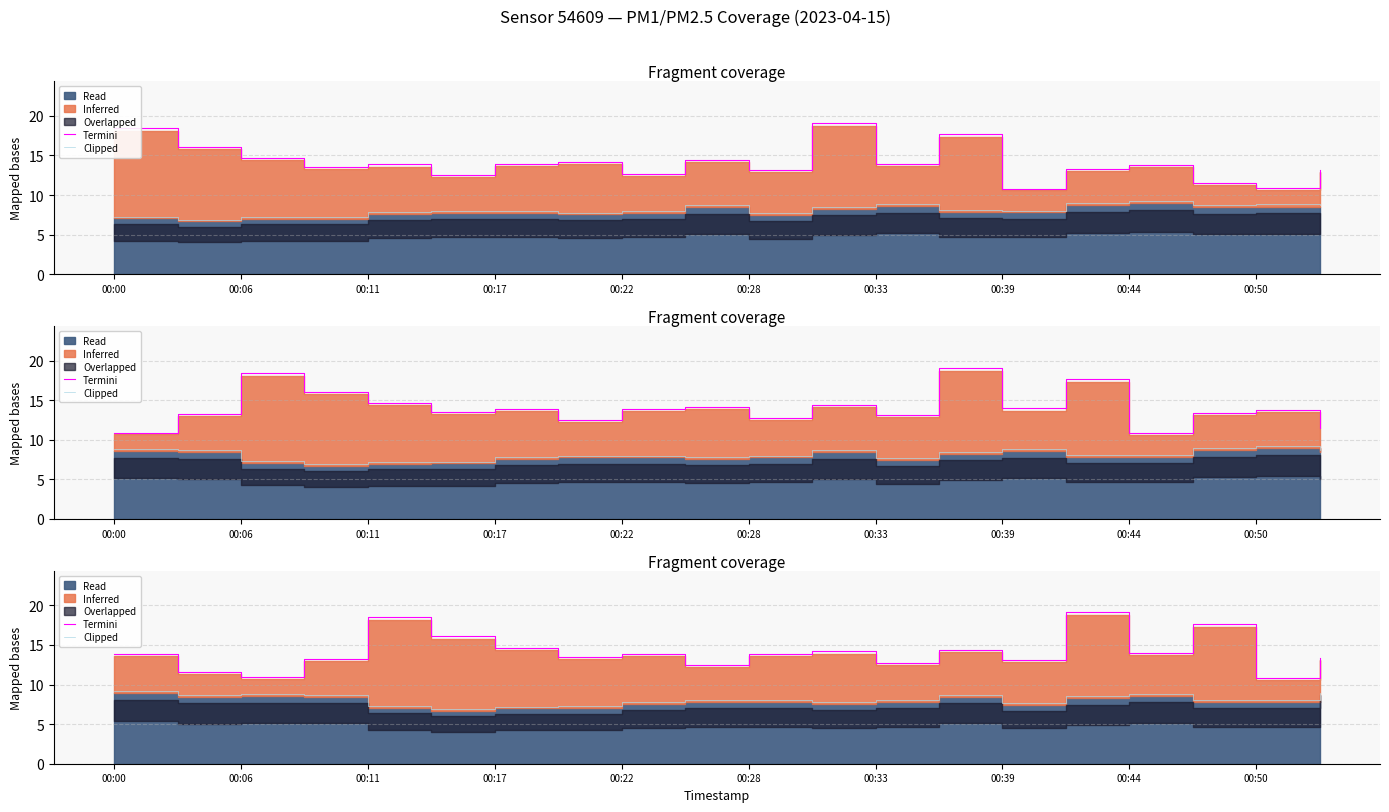

The value of Clipped at 00:17 is 8.7. True or false?

True